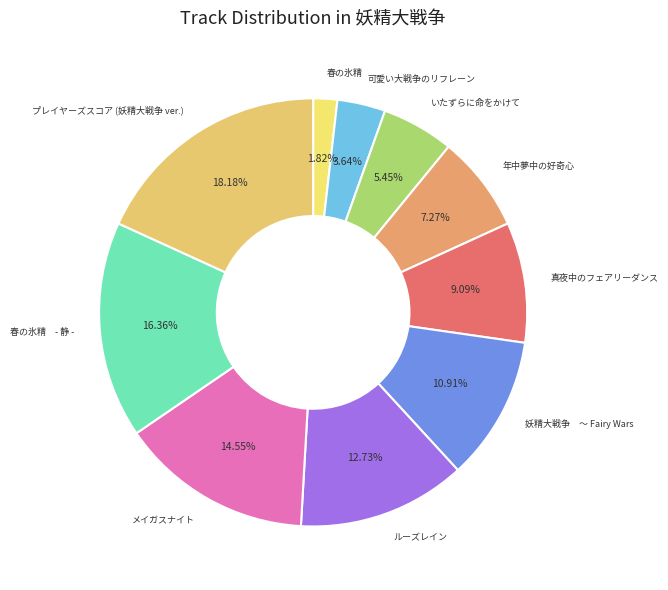

Does any single category account for the majority?

No